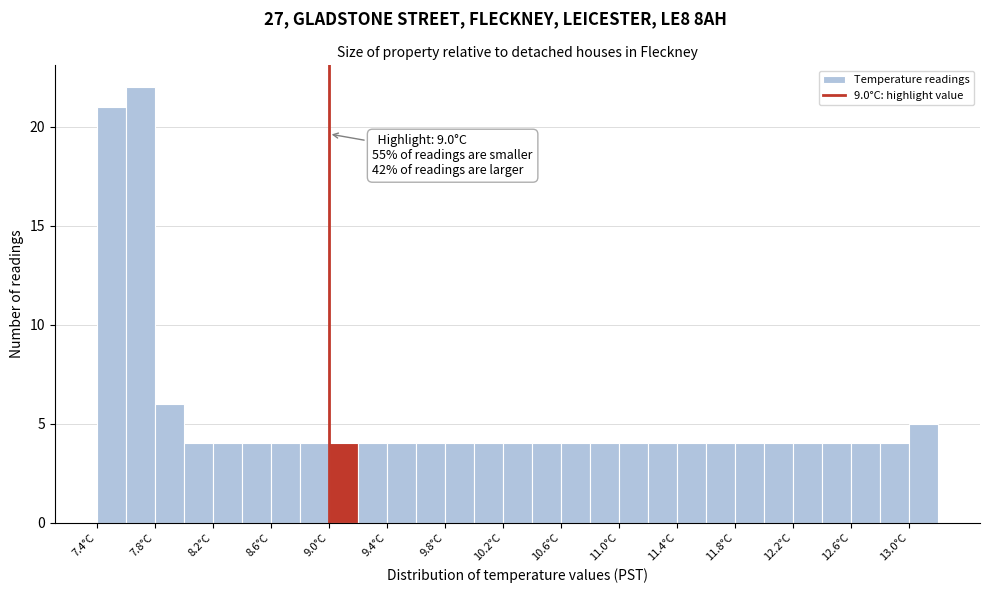

Over which range of the x-axis is the bar tallest?

7.6 to 7.8